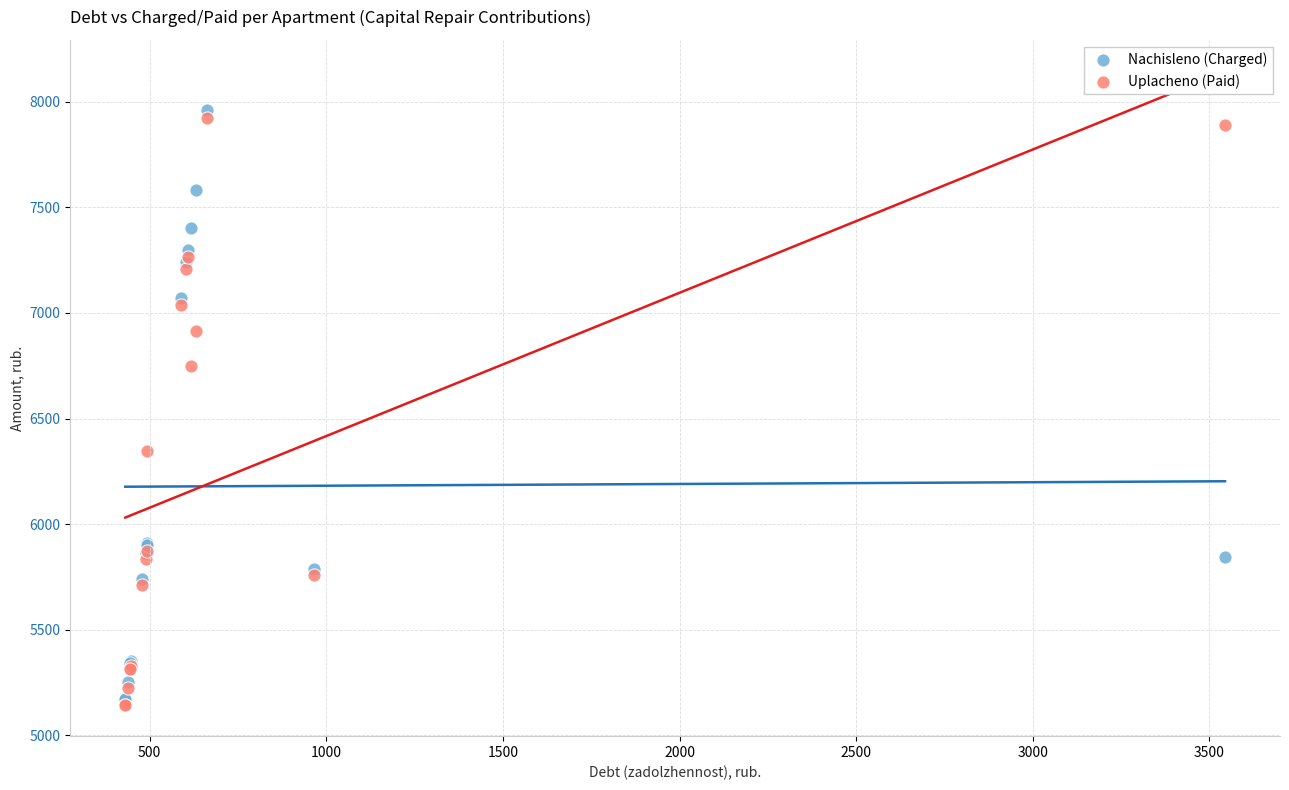

In the Nachisleno (Charged) series, what Y value is closest to 6565?

7072.0